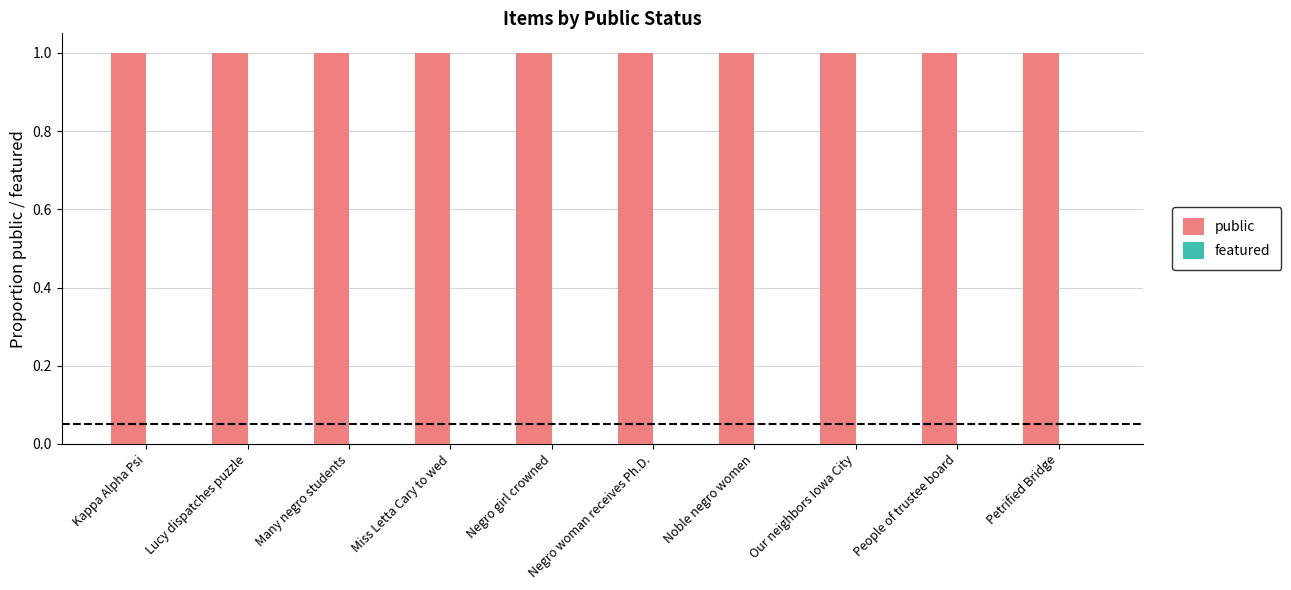

Does the chart contain stacked bars?

No